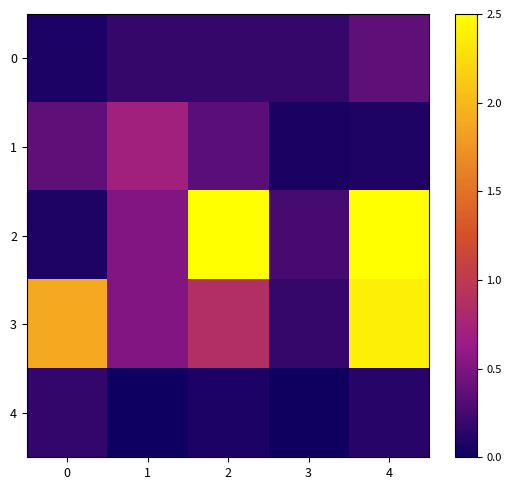

Reading left to right, transcribe all the data shown in this chart.

0: 0=0.1	1=0.2	2=0.2	3=0.2	4=0.4
1: 0=0.4	1=0.7	2=0.3	3=0.1	4=0.1
2: 0=0.1	1=0.5	2=2.5	3=0.3	4=2.5
3: 0=1.9	1=0.5	2=0.9	3=0.2	4=2.4
4: 0=0.2	1=0.0	2=0.1	3=0.0	4=0.1